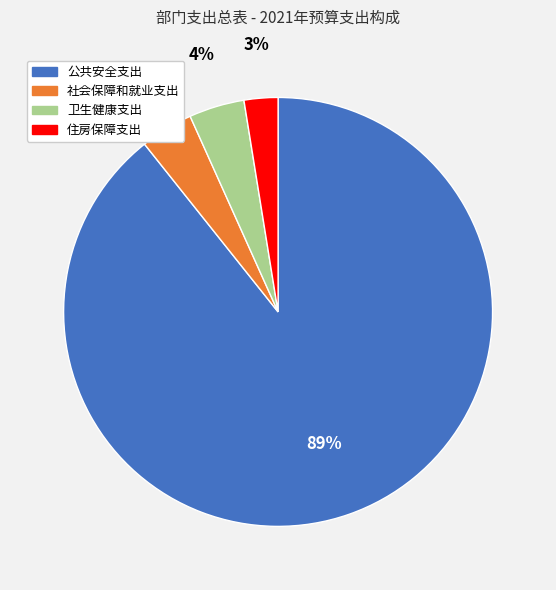

Is it true that 社会保障和就业支出 is 4% of the pie?

True